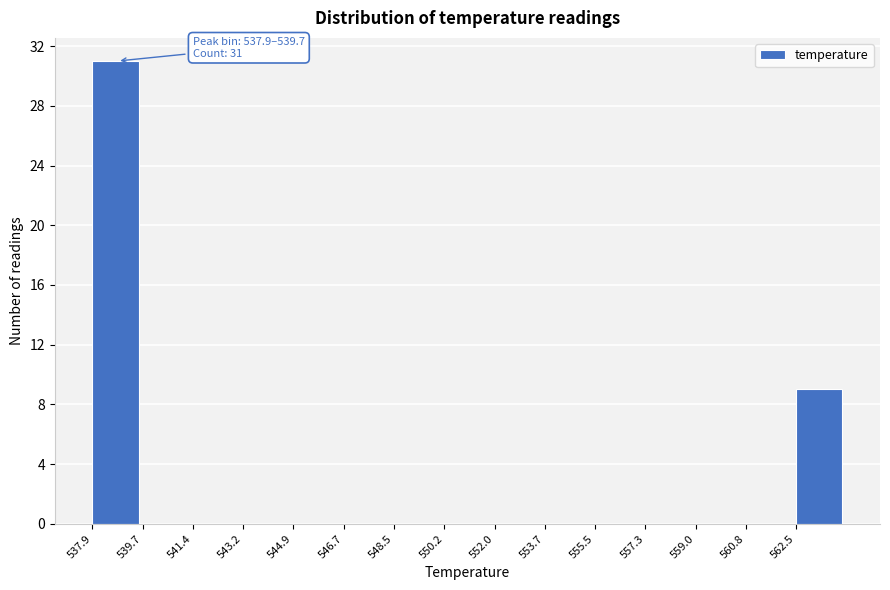

Over which range of the x-axis is the bar tallest?

537.90 to 539.66